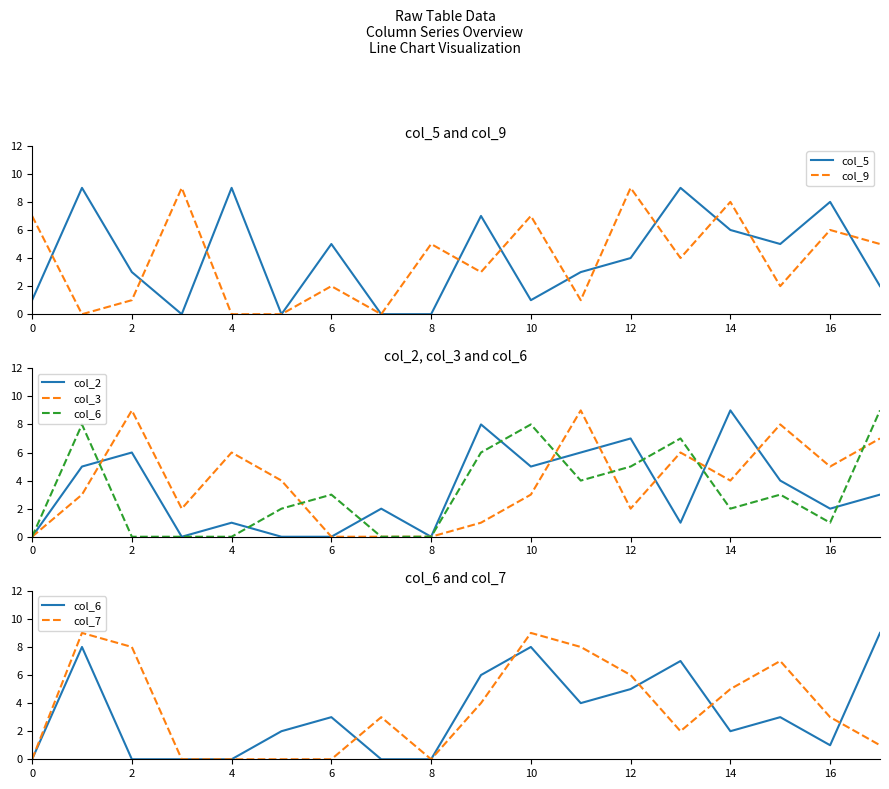

Is it true that col_3 equals 14 at 11?

False